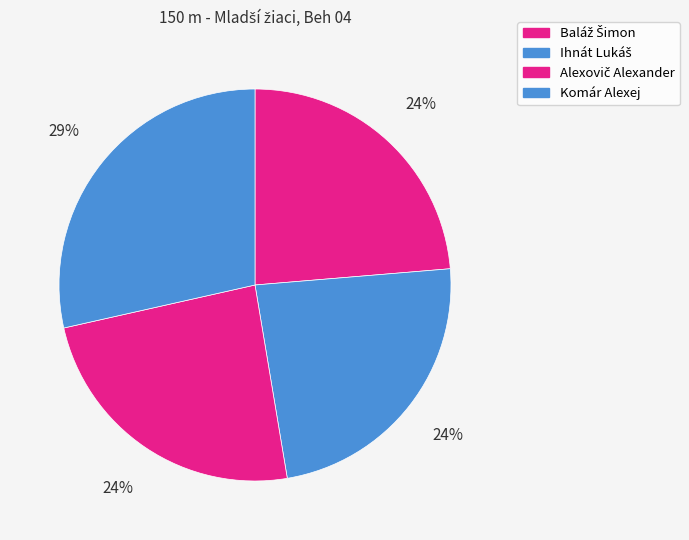

What percentage is the Alexovič Alexander slice, to the nearest percent?

24%